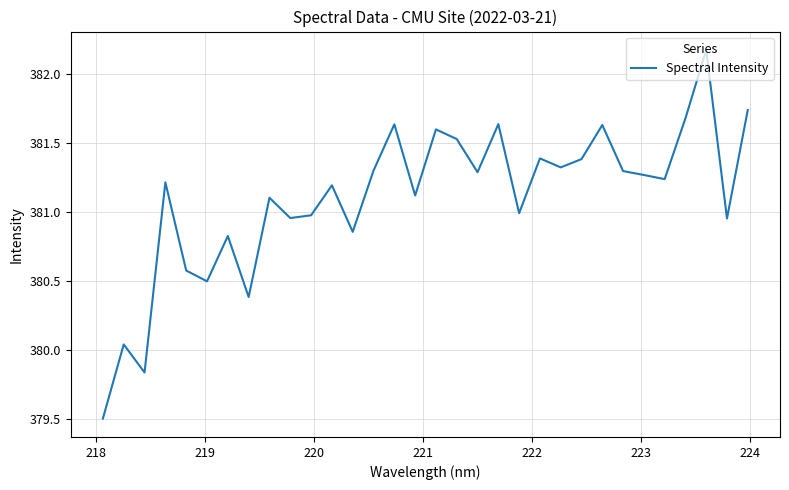

What is the maximum value shown in the chart?

382.2